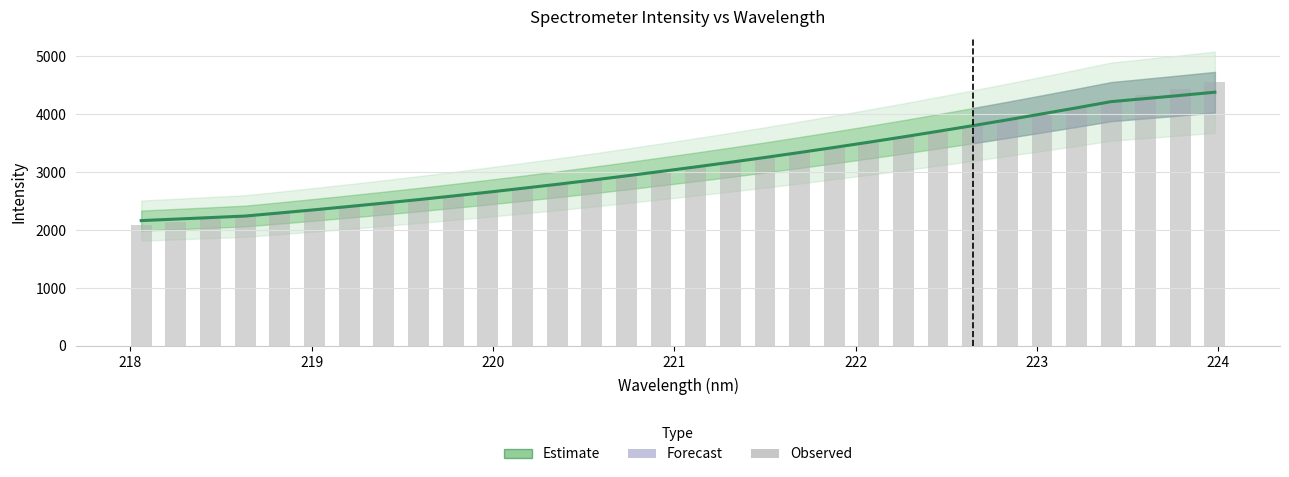

Reading left to right, list all the values displayed in this chart.

Estimate: 2165.0	2190.8	2217.0	2243.6	2297.0	2351.8	2408.6	2466.9	2527.3	2590.0	2655.2	2722.3	2790.9	2862.9	2937.3	3013.7	3091.7	3171.9	3254.7	3340.3	3428.1	3517.9	3610.6	3706.2	3803.8	3903.9	4007.0	4111.4	4218.8	4272.0	4326.0	4381.5
Observed: 2089.2	2141.7	2187.2	2242.1	2293.7	2348.0	2403.3	2462.8	2525.1	2585.3	2650.2	2716.3	2787.1	2859.4	2932.6	3005.5	3089.0	3171.4	3250.9	3332.9	3421.1	3512.2	3604.8	3703.1	3800.4	3899.5	4002.3	4104.1	4212.7	4326.7	4433.8	4552.5